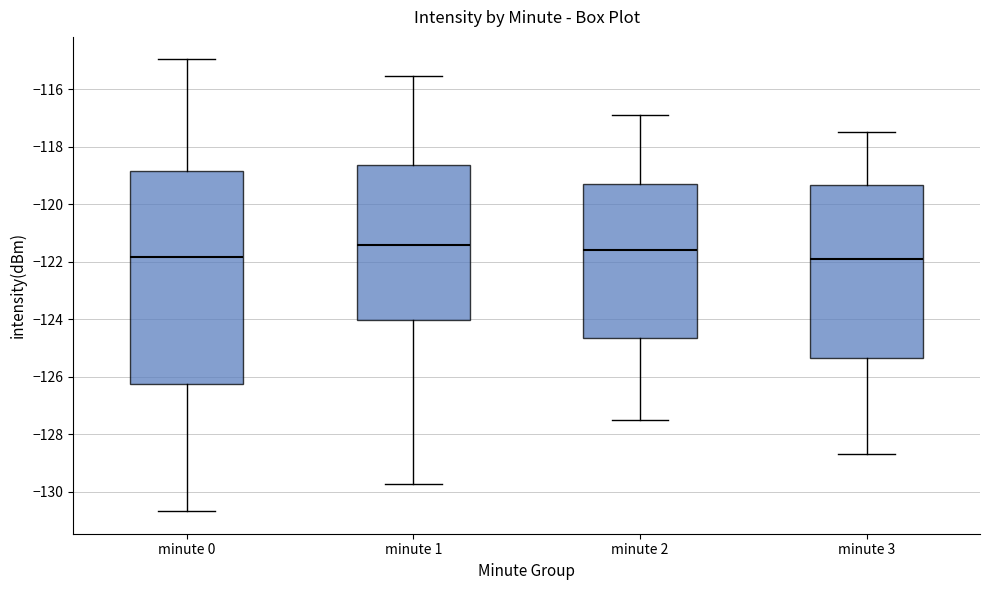

Reading left to right, transcribe this box plot: for each box, give where its median line is, the range the box spans, and where its two whiskers end, as read against the y-axis. The values are not printed on the chart, so give them approximately, as read against the axis.

minute 0: median -121.8, box -126.2 to -118.8, whiskers -130.6 to -115.0
minute 1: median -121.4, box -124.0 to -118.6, whiskers -129.8 to -115.6
minute 2: median -121.6, box -124.6 to -119.2, whiskers -127.4 to -116.8
minute 3: median -121.8, box -125.4 to -119.4, whiskers -128.6 to -117.4